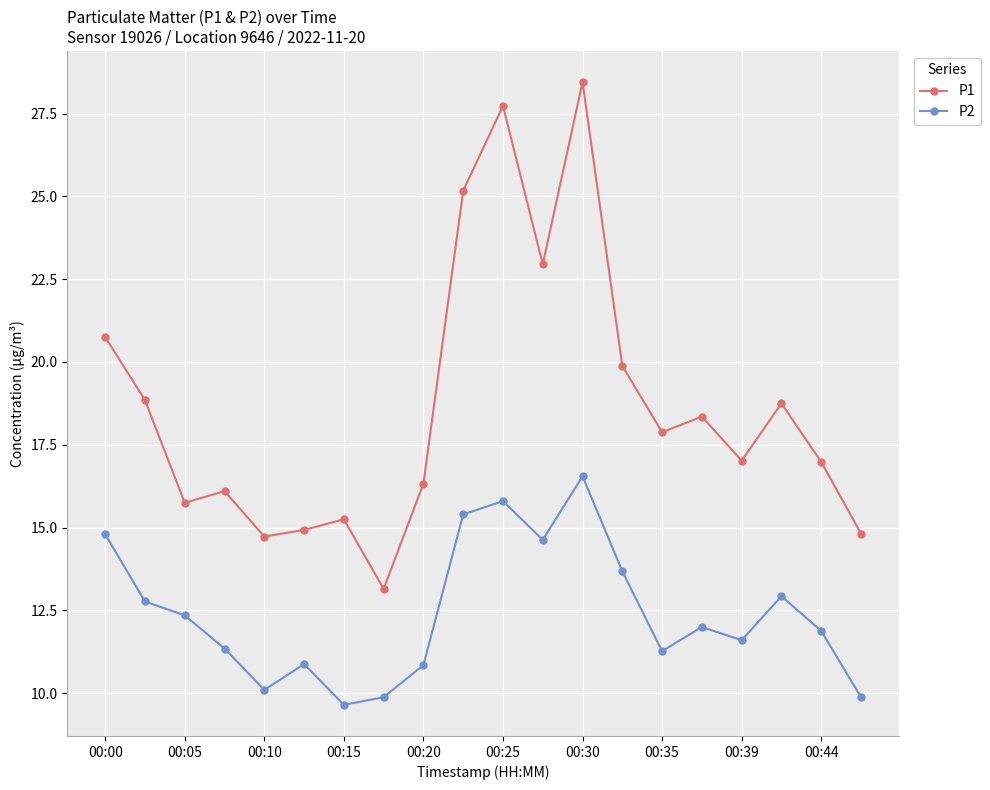

List the series in order of their overall mean, highest first.

P1, P2